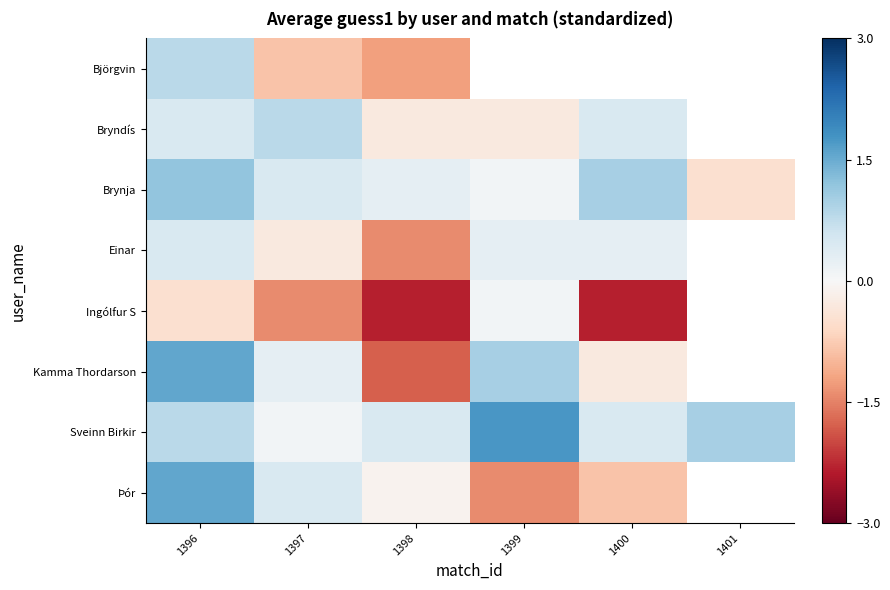

The Einar series shows 0.3 at 1399. True or false?

True